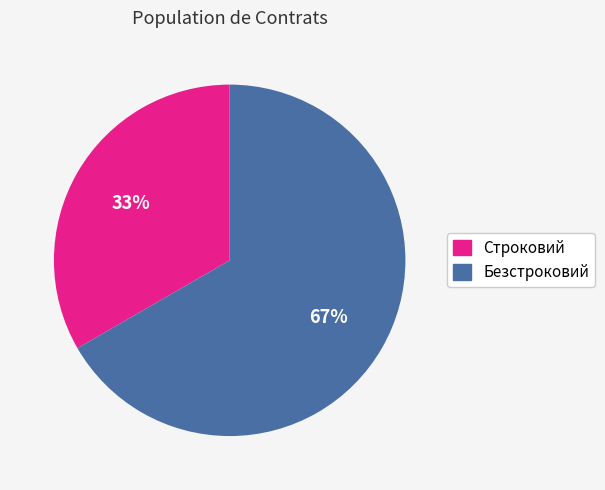

Do Безстроковий and Строковий together represent more than half of the pie?

Yes